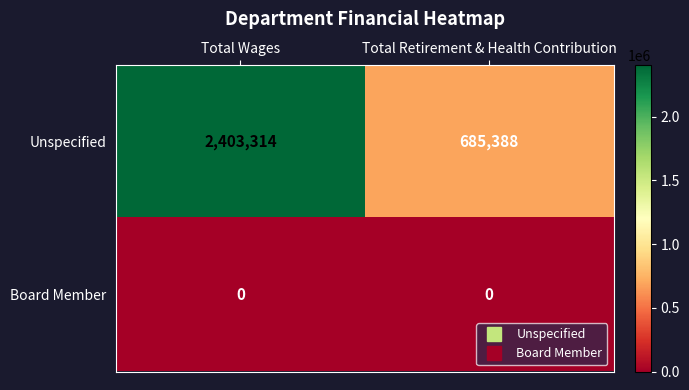

What is the difference between the maximum and minimum values in the Unspecified series?

1717926